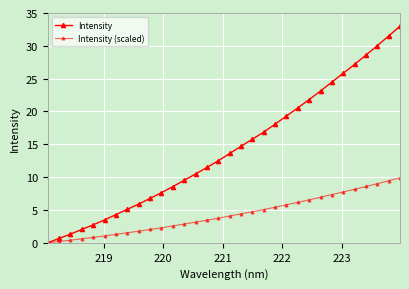

Does the chart have visible grid lines?

Yes